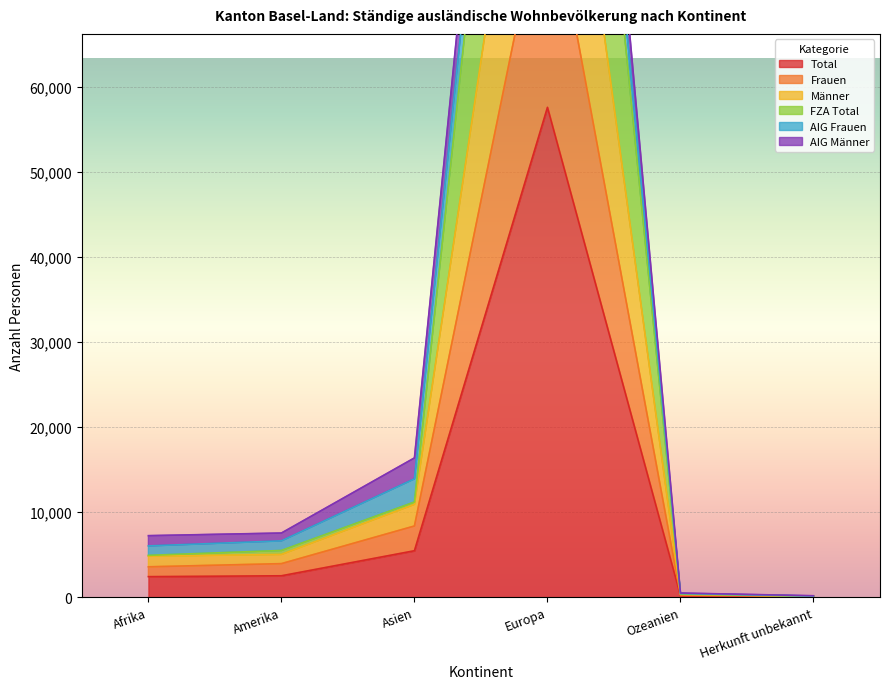

Is it true that Total equals 57598 at Europa?

True